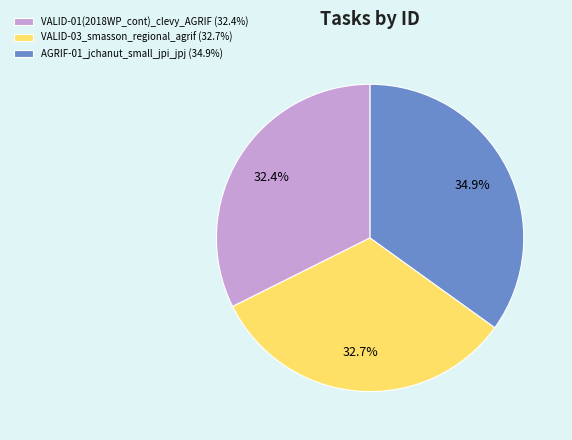

Is the sum of VALID-03_smasson_regional_agrif (32.7%) and AGRIF-01_jchanut_small_jpi_jpj (34.9%) greater than half?

Yes